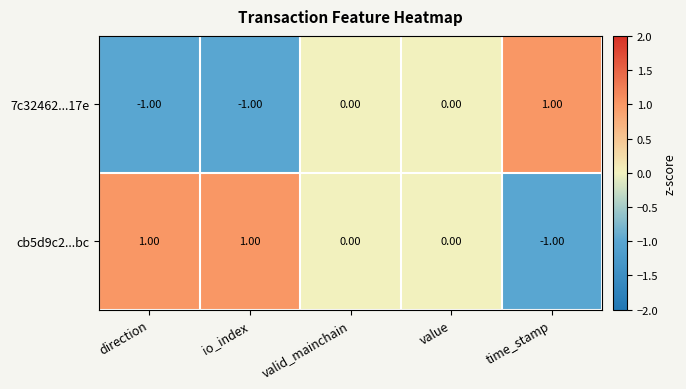

How many series are shown in this chart?

2